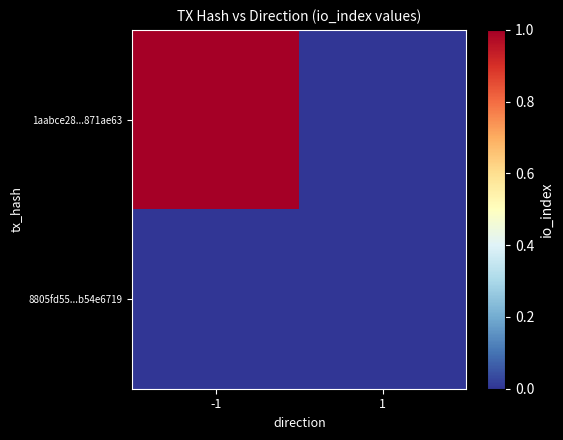

Which series has the largest range (max minus min)?

1aabce28...871ae63